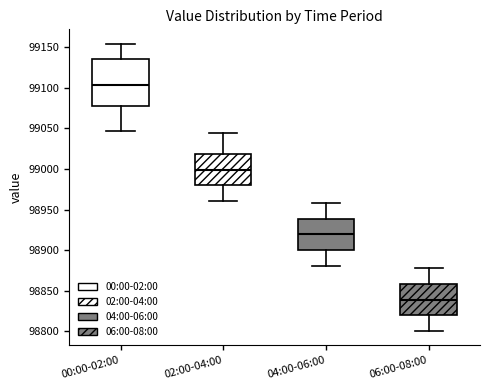

Where does the upper whisker of the box for 00:00-02:00 end on the y-axis? The values are not printed on the chart, so give them approximately, as read against the axis.

99155